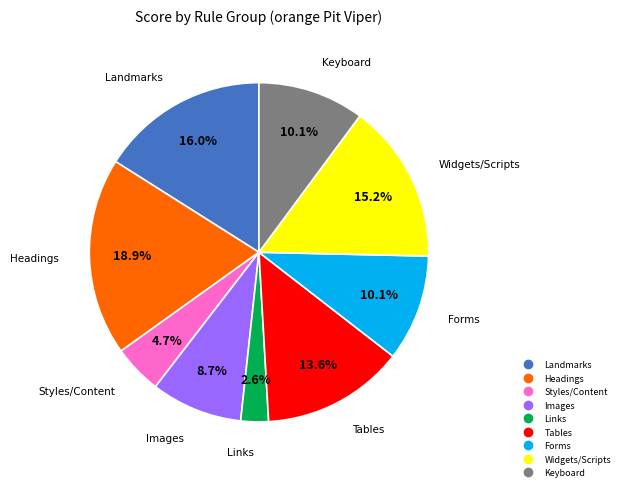

Approximately how many times larger is the value at Landmarks compared to Headings?

0.8